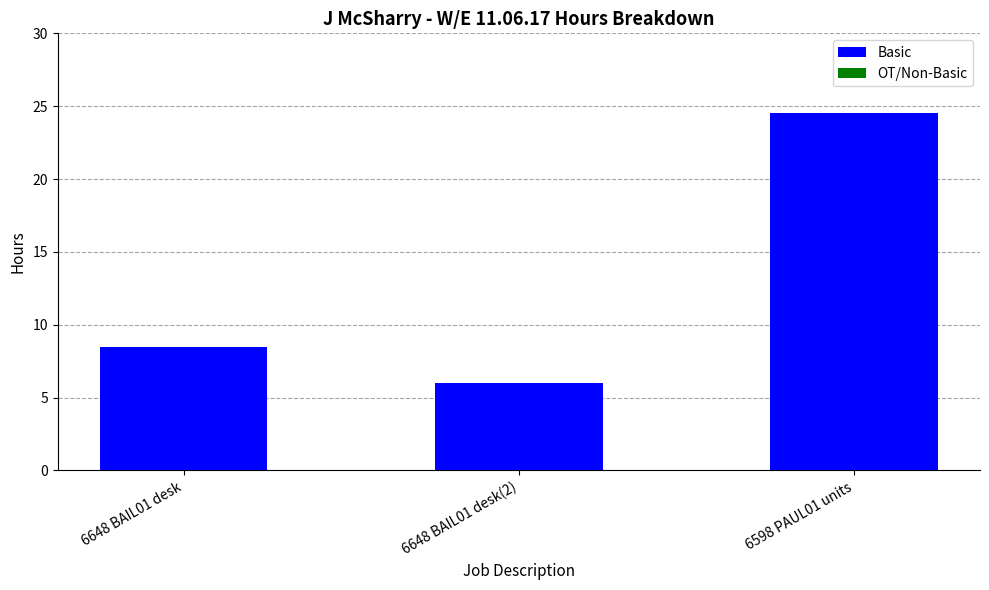

Which has a higher value, 6648 BAIL01 desk or 6648 BAIL01 desk(2)?

6648 BAIL01 desk